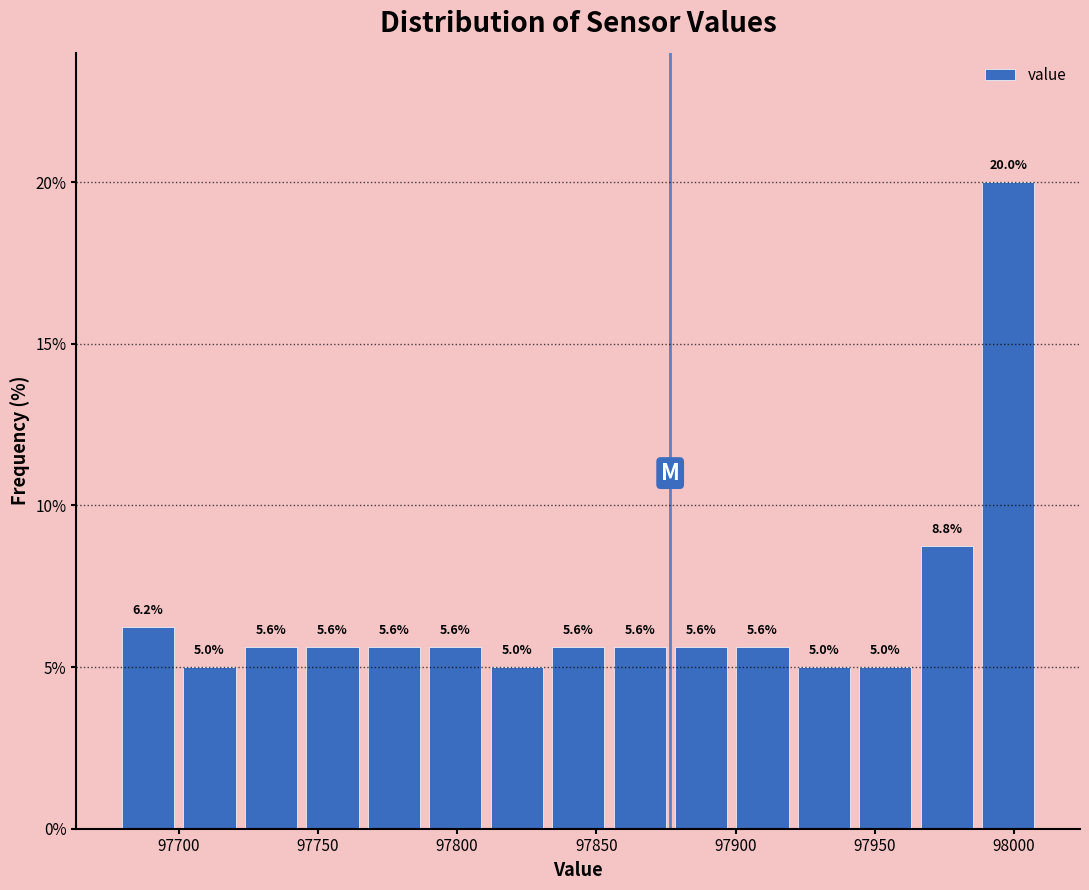

Reading left to right, list every bar in this chart as the range it spans on the x-axis followed by its height. The bar edges are not printed on the chart, so give them approximately, as read against the axis.

97680 to 97700: 6.2
97700 to 97720: 5.0
97720 to 97745: 5.6
97745 to 97765: 5.6
97765 to 97790: 5.6
97790 to 97810: 5.6
97810 to 97830: 5.0
97830 to 97855: 5.6
97855 to 97875: 5.6
97875 to 97900: 5.6
97900 to 97920: 5.6
97920 to 97945: 5.0
97945 to 97965: 5.0
97965 to 97985: 8.8
97985 to 98010: 20.0